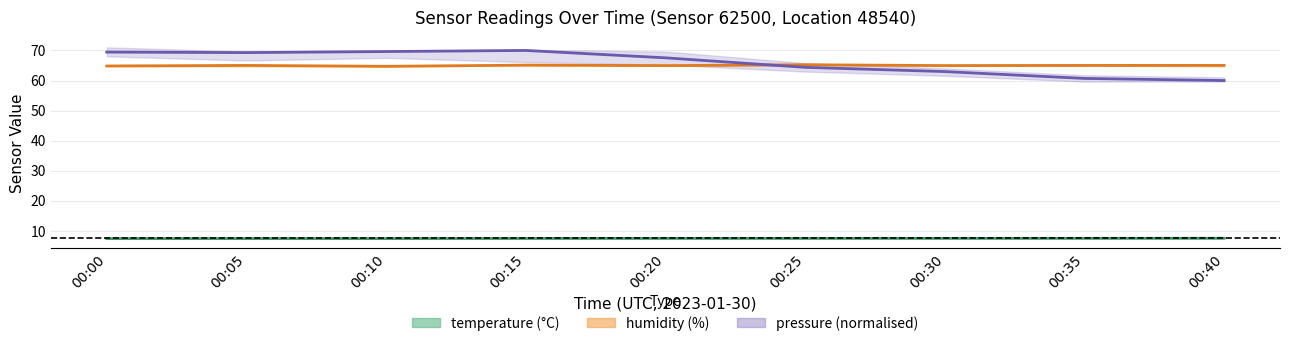

True or false: pressure (normalised) and humidity intersect in this chart.

True